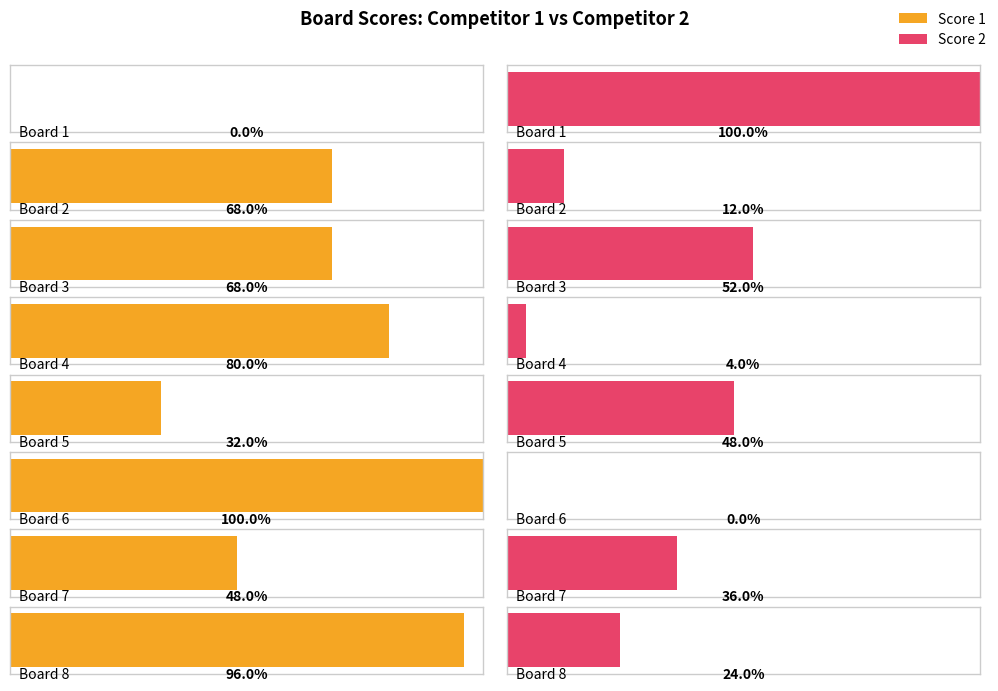

Which series has the largest total across all categories?

Score 1